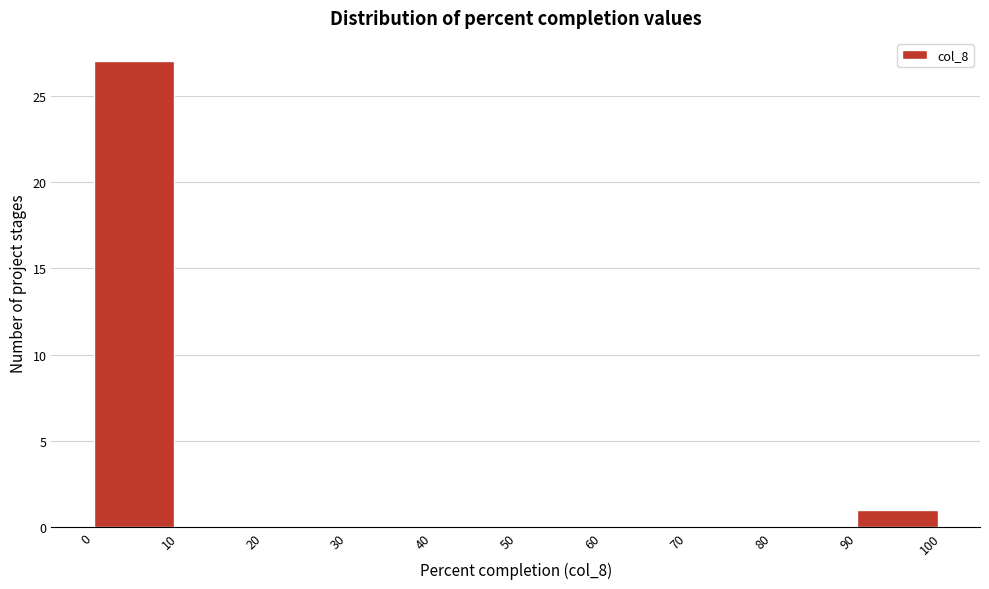

Reading left to right, transcribe this chart: for each bar, give the range it covers on the x-axis and its height. The values are not printed on the chart, so give them approximately, as read against the axis.

0 to 10: 27
10 to 20: 0
20 to 30: 0
30 to 40: 0
40 to 50: 0
50 to 60: 0
60 to 70: 0
70 to 80: 0
80 to 90: 0
90 to 100: 1